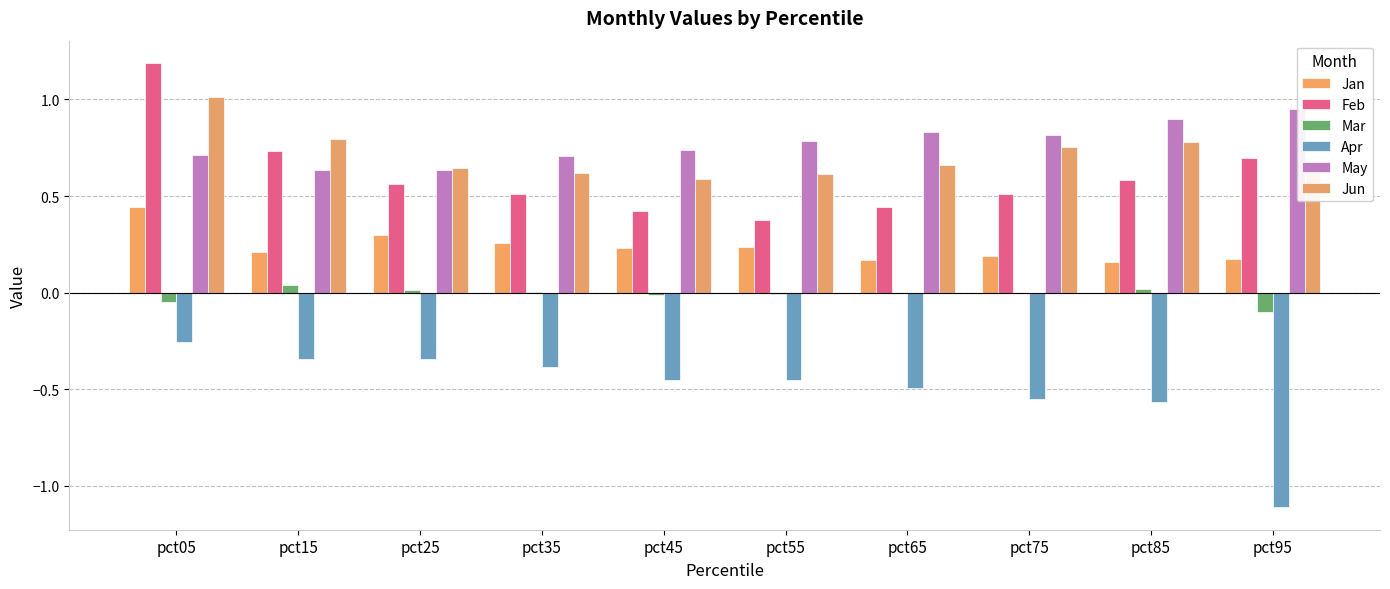

What are all the series names shown in the legend?

Jan, Feb, Mar, Apr, May, Jun